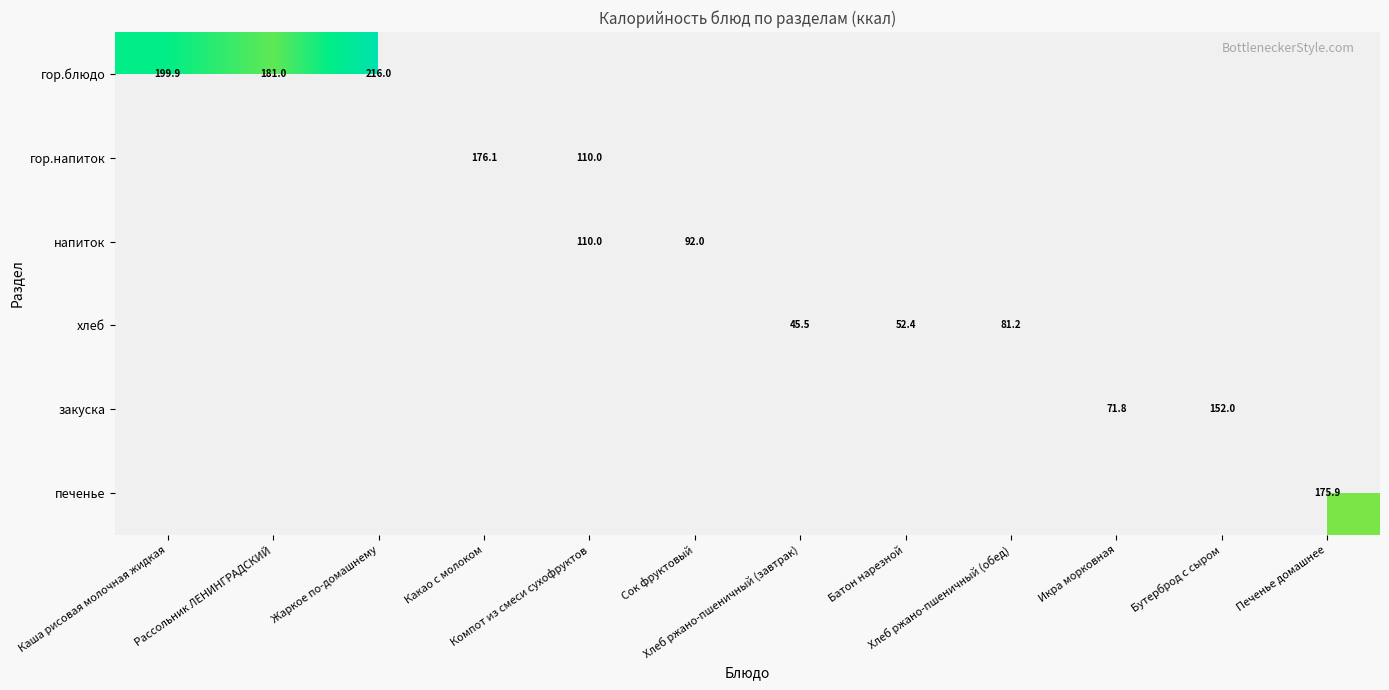

What is the greatest value displayed?

216.0